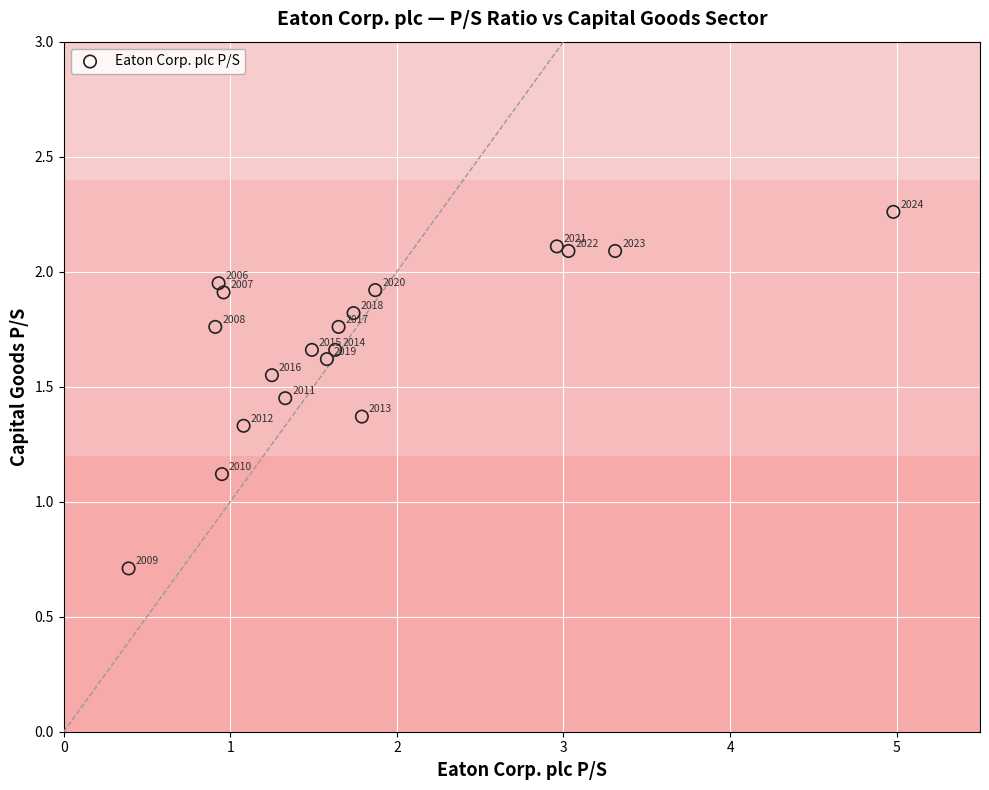

What is the range of X values (max minus min)?

4.6